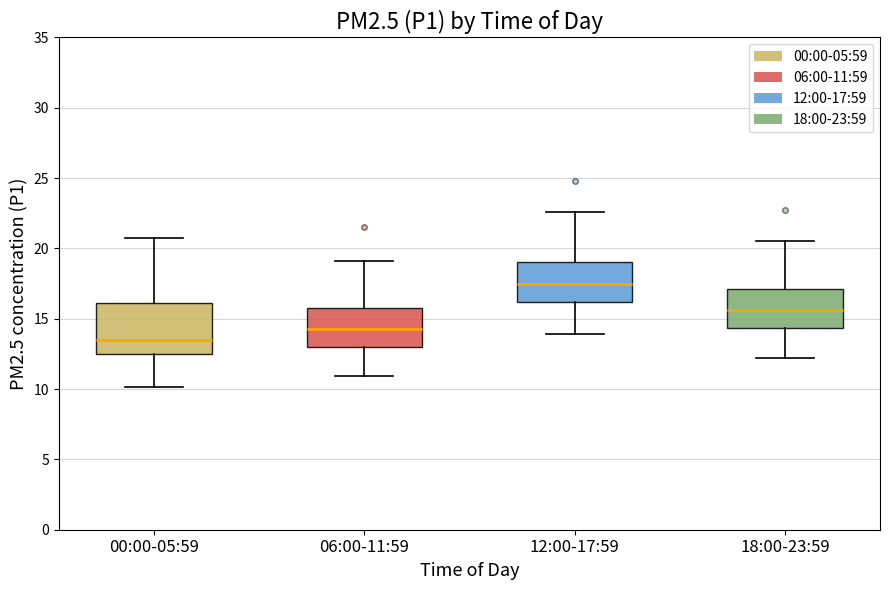

Reading left to right, transcribe this box plot: for each box, give where its median line is, the range the box spans, and where its two whiskers end, as read against the y-axis. The values are not printed on the chart, so give them approximately, as read against the axis.

00:00-05:59: median 13.5, box 12.5 to 16.0, whiskers 10.0 to 21.0
06:00-11:59: median 14.5, box 13.0 to 16.0, whiskers 11.0 to 19.0
12:00-17:59: median 17.5, box 16.0 to 19.0, whiskers 14.0 to 22.5
18:00-23:59: median 15.5, box 14.5 to 17.0, whiskers 12.0 to 20.5